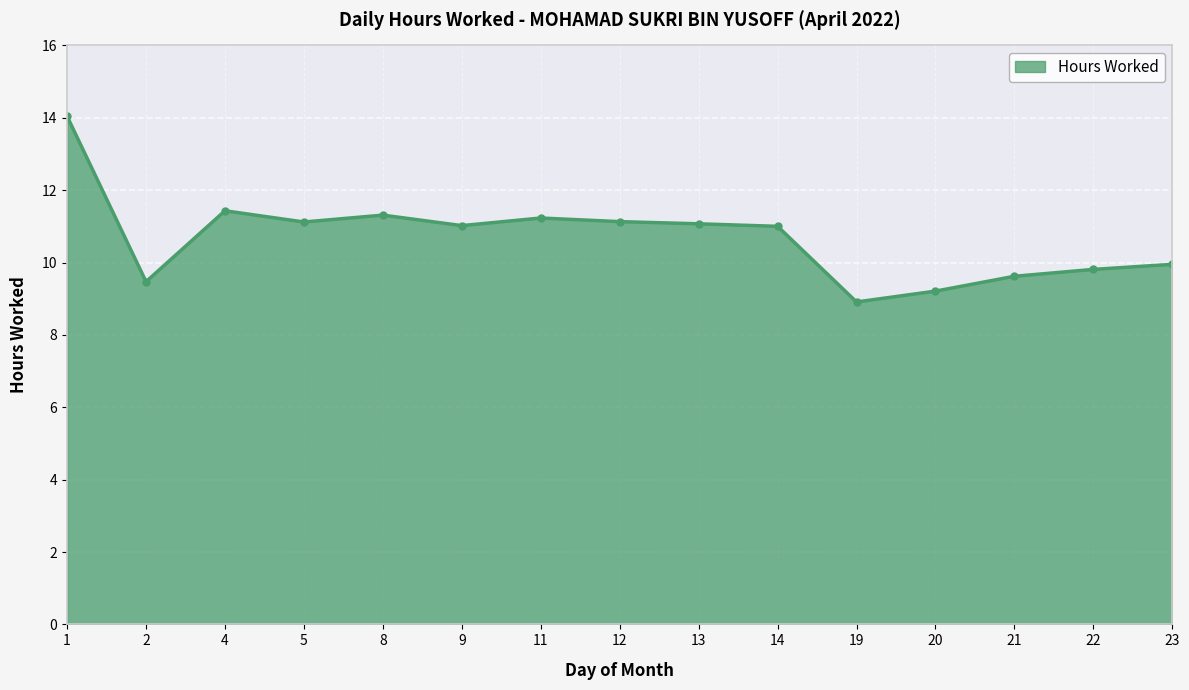

Where is the first local minimum?

2